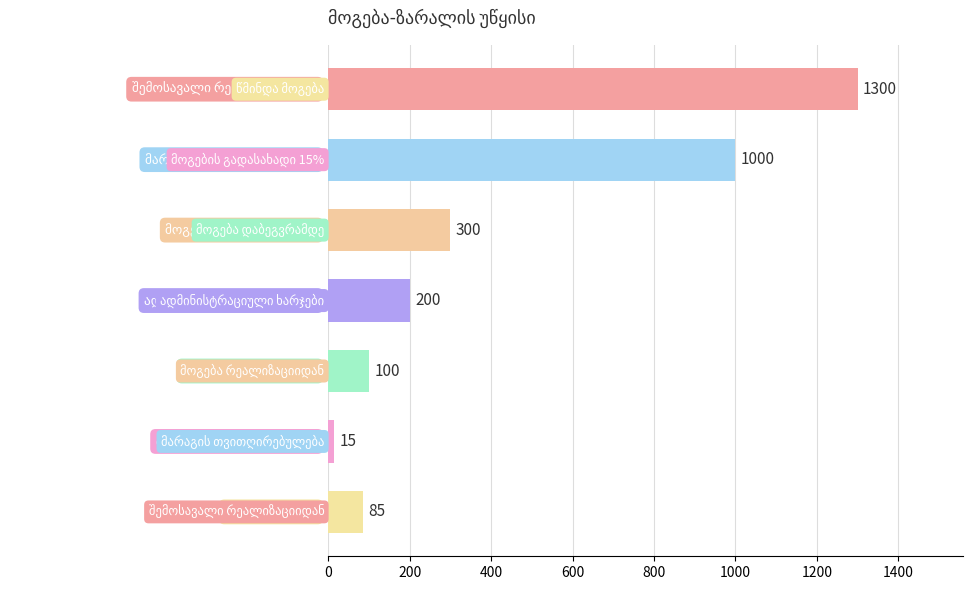

What is the difference between the maximum and minimum values?

1285